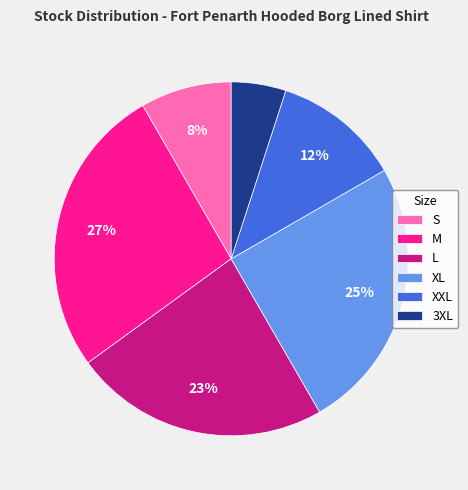

What is the smallest slice in the pie chart?

3XL